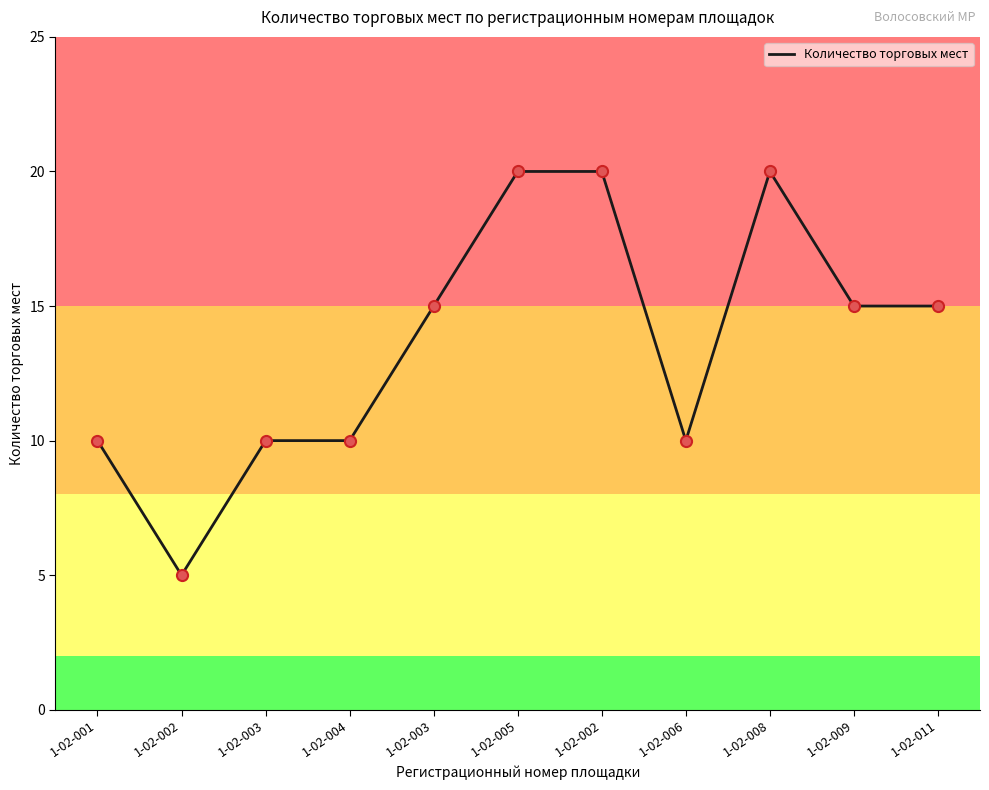

How many lines are shown in the chart?

1